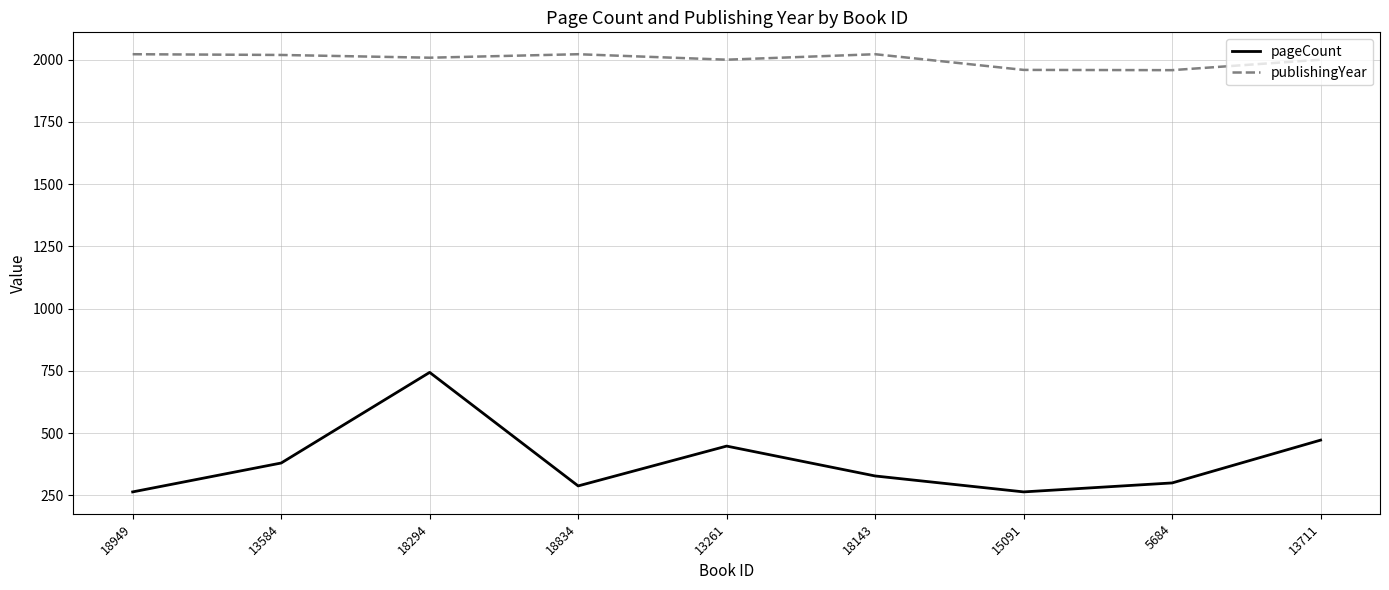

Which series has the widest spread of values?

pageCount